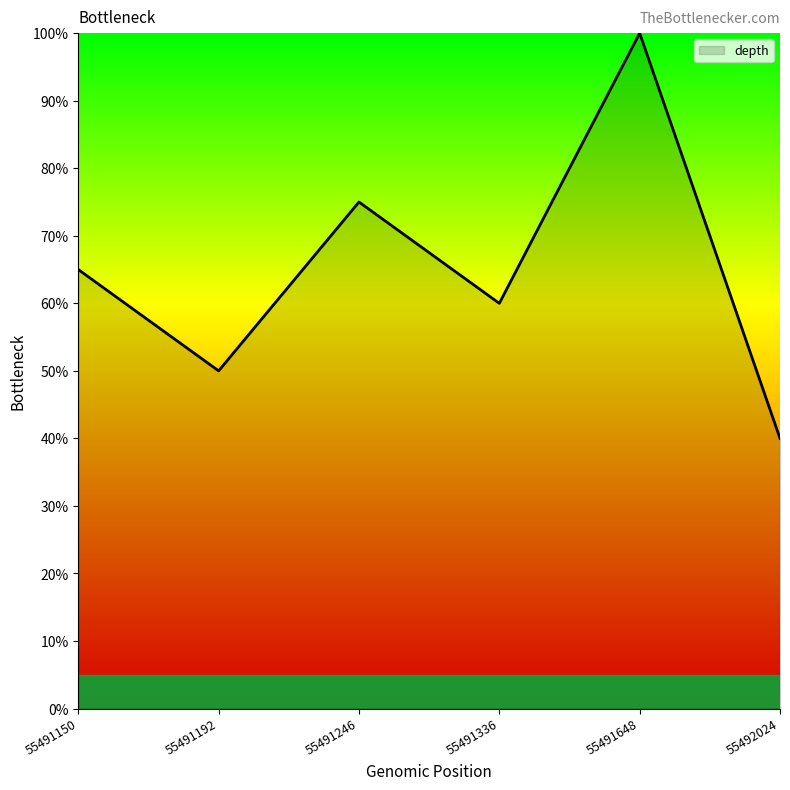

The chart shows a value of 106 at 55491150. True or false?

False